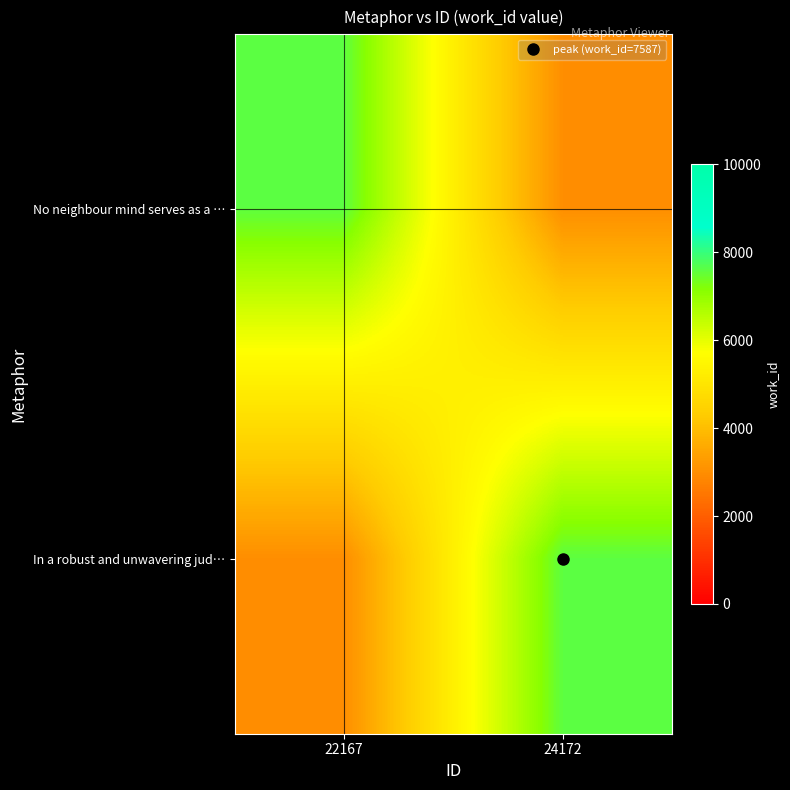

Which series has the largest total across all categories?

No neighbour mind serves as a …